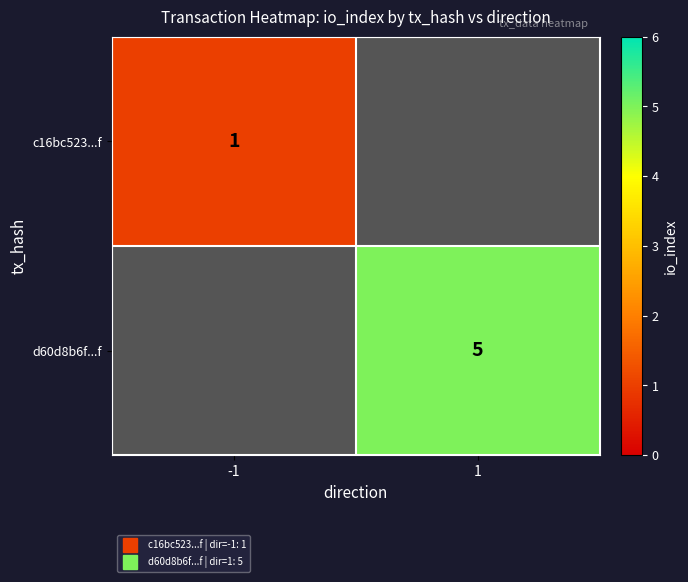

How many distinct data groups are displayed?

2